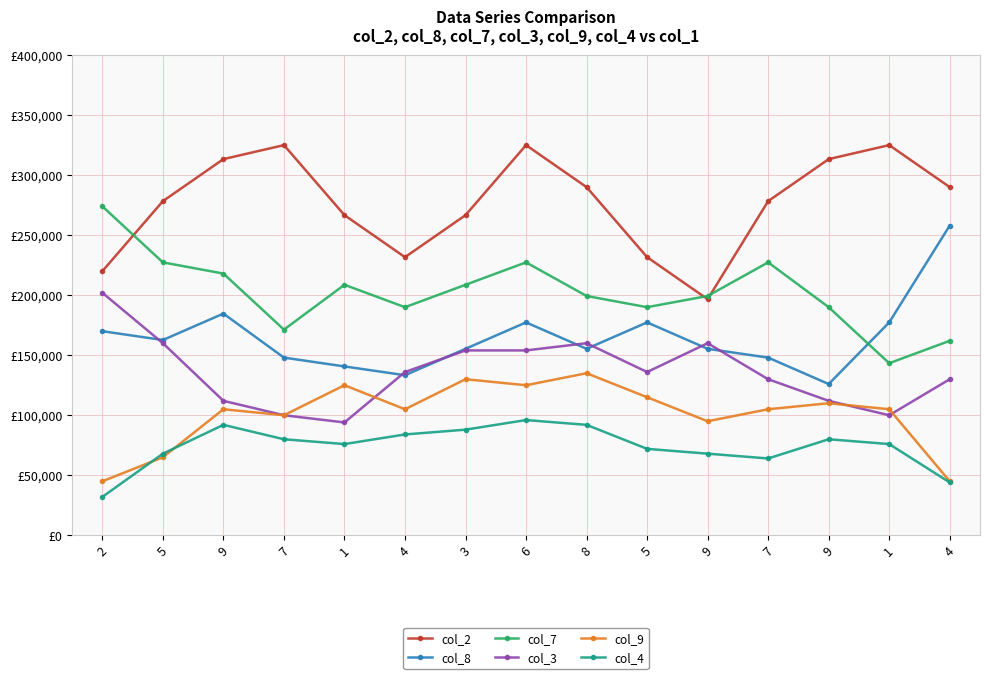

Reading left to right, extract all data points from this chart.

col_2: 2=220000.0	5=278333.3	9=313333.3	7=325000.0	1=266666.7	4=231666.7	3=266666.7	6=325000.0	8=290000.0	5=231666.7	9=196666.7	7=278333.3	9=313333.3	1=325000.0	4=290000.0
col_8: 2=170000.0	5=162666.7	9=184666.7	7=148000.0	1=140666.7	4=133333.3	3=155333.3	6=177333.3	8=155333.3	5=177333.3	9=155333.3	7=148000.0	9=126000.0	1=177333.3	4=258000.0
col_7: 2=274000.0	5=227333.3	9=218000.0	7=171333.3	1=208666.7	4=190000.0	3=208666.7	6=227333.3	8=199333.3	5=190000.0	9=199333.3	7=227333.3	9=190000.0	1=143333.3	4=162000.0
col_3: 2=202000.0	5=160000.0	9=112000.0	7=100000.0	1=94000.0	4=136000.0	3=154000.0	6=154000.0	8=160000.0	5=136000.0	9=160000.0	7=130000.0	9=112000.0	1=100000.0	4=130000.0
col_9: 2=45000.0	5=65000.0	9=105000.0	7=100000.0	1=125000.0	4=105000.0	3=130000.0	6=125000.0	8=135000.0	5=115000.0	9=95000.0	7=105000.0	9=110000.0	1=105000.0	4=45000.0
col_4: 2=32000.0	5=68000.0	9=92000.0	7=80000.0	1=76000.0	4=84000.0	3=88000.0	6=96000.0	8=92000.0	5=72000.0	9=68000.0	7=64000.0	9=80000.0	1=76000.0	4=44000.0